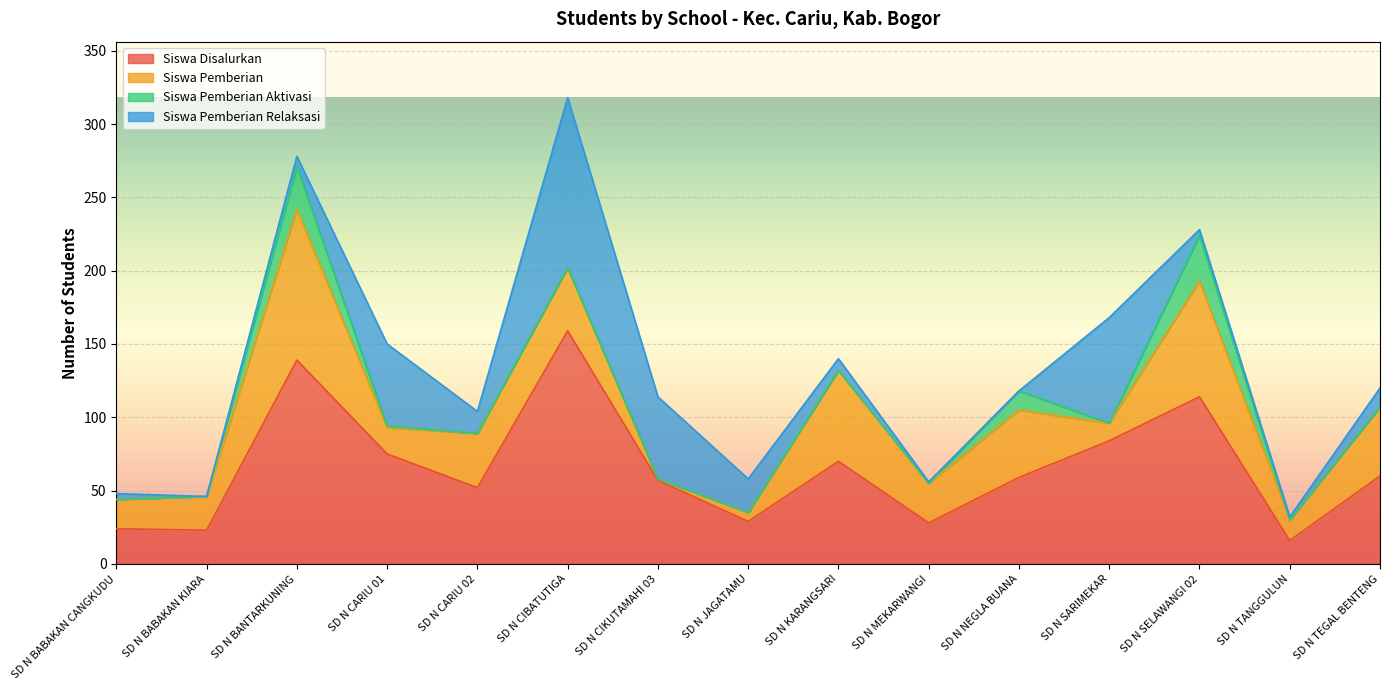

True or false: Siswa Disalurkan and Siswa Pemberian cross at least once.

False